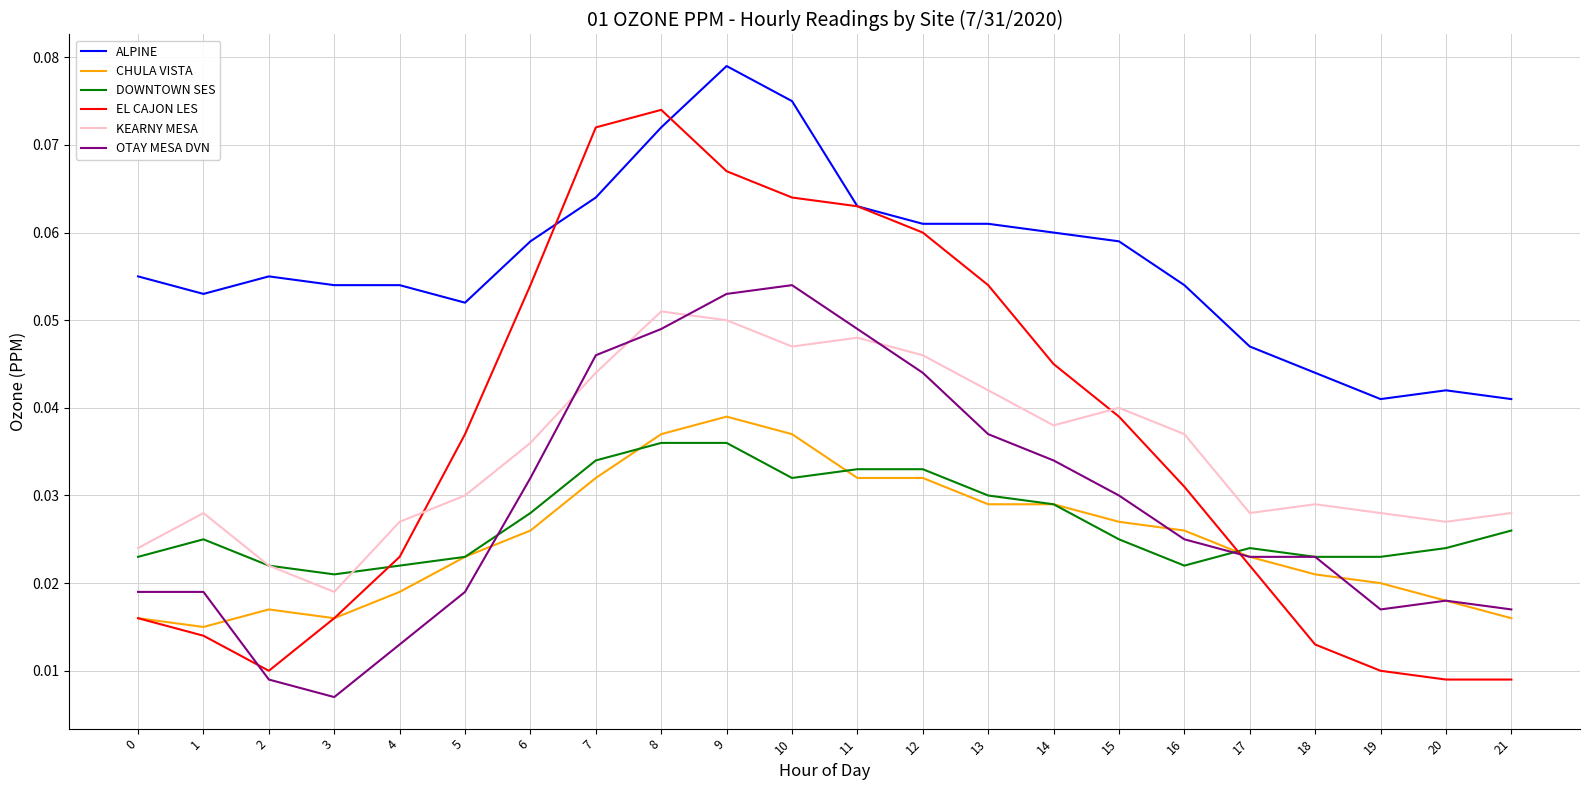

At how many categories does at least one series exceed 0?

22